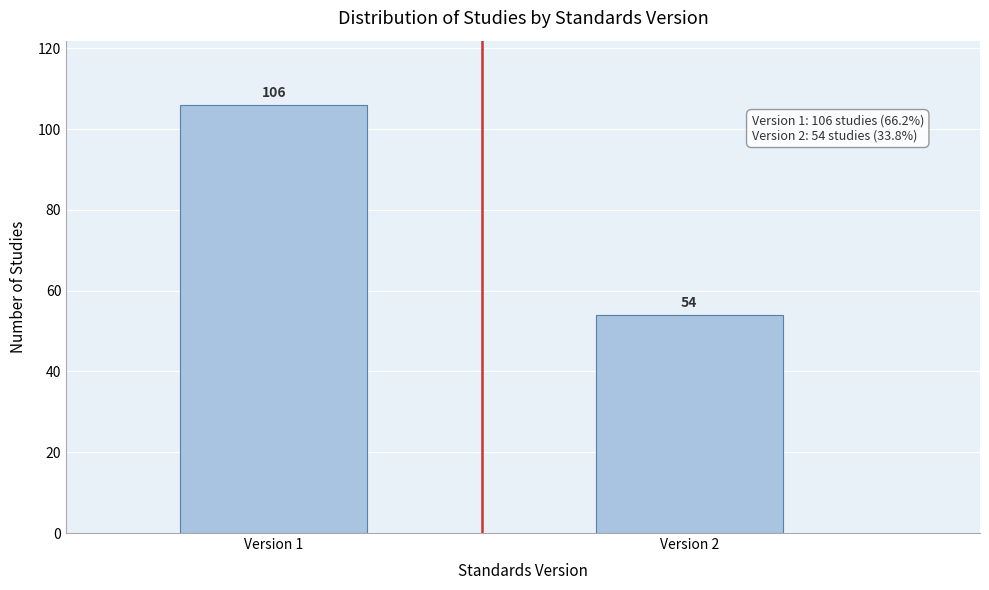

Reading left to right, list all the values displayed in this chart.

Version 1=106	Version 2=54